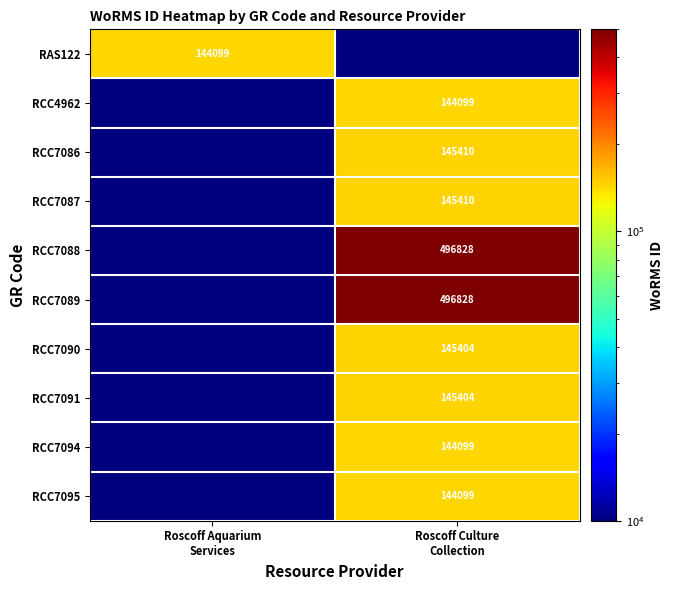

At which category is the sum across all series the highest?

Roscoff Culture
Collection